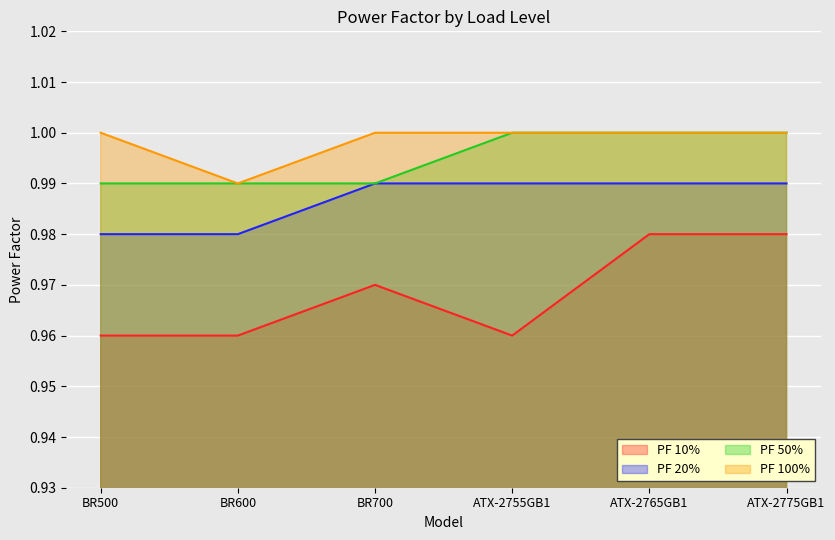

How many interior local peaks does the PF 10% series have?

1